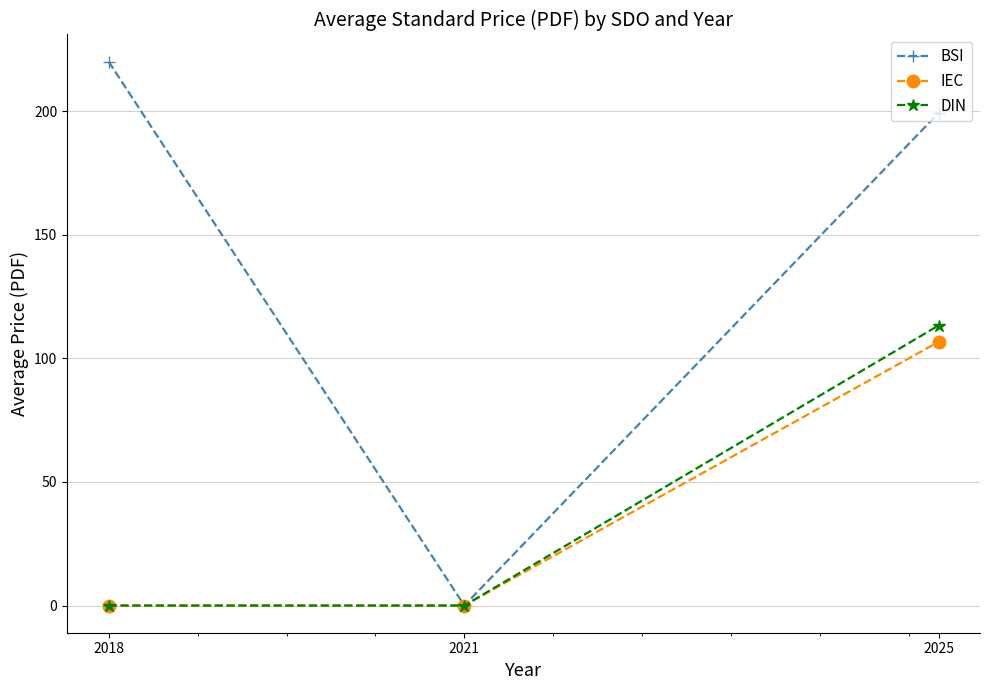

Which category has the highest value across all series?

2018